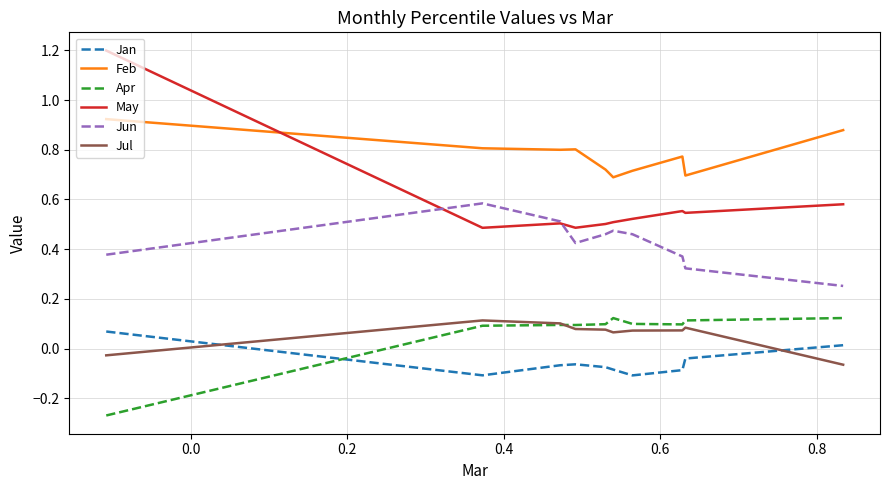

True or false: Jun and Jan cross at least once.

False